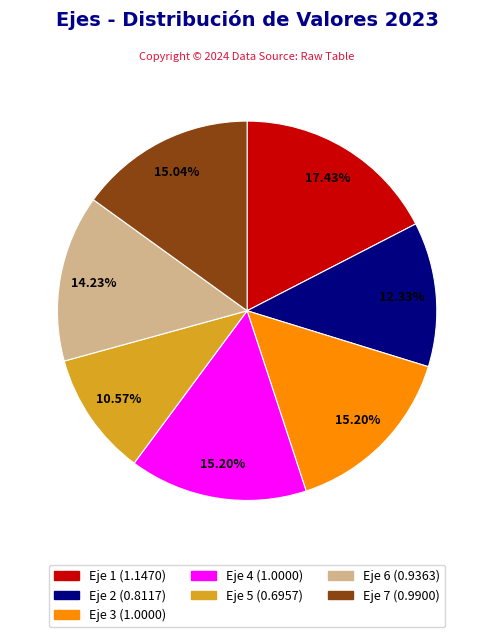

The Eje 4 slice represents 24% of the pie. True or false?

False